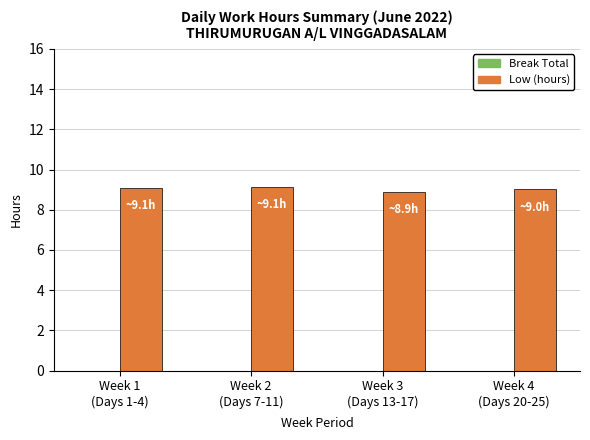

What is the minimum value shown in the chart?

8.9